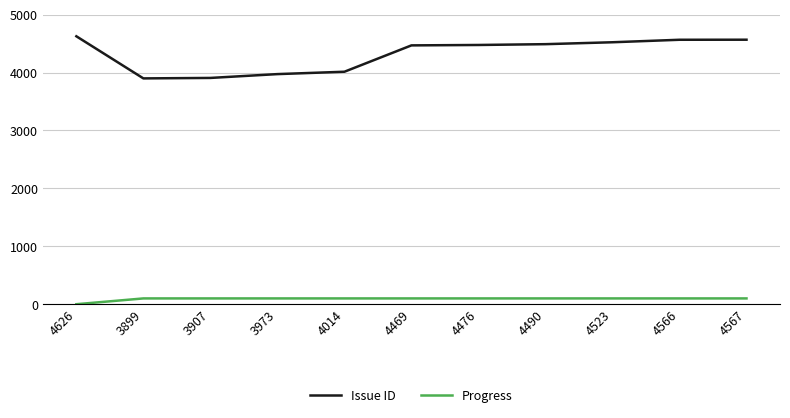

What is the sum of the Progress values at 4626 and 3899?

100